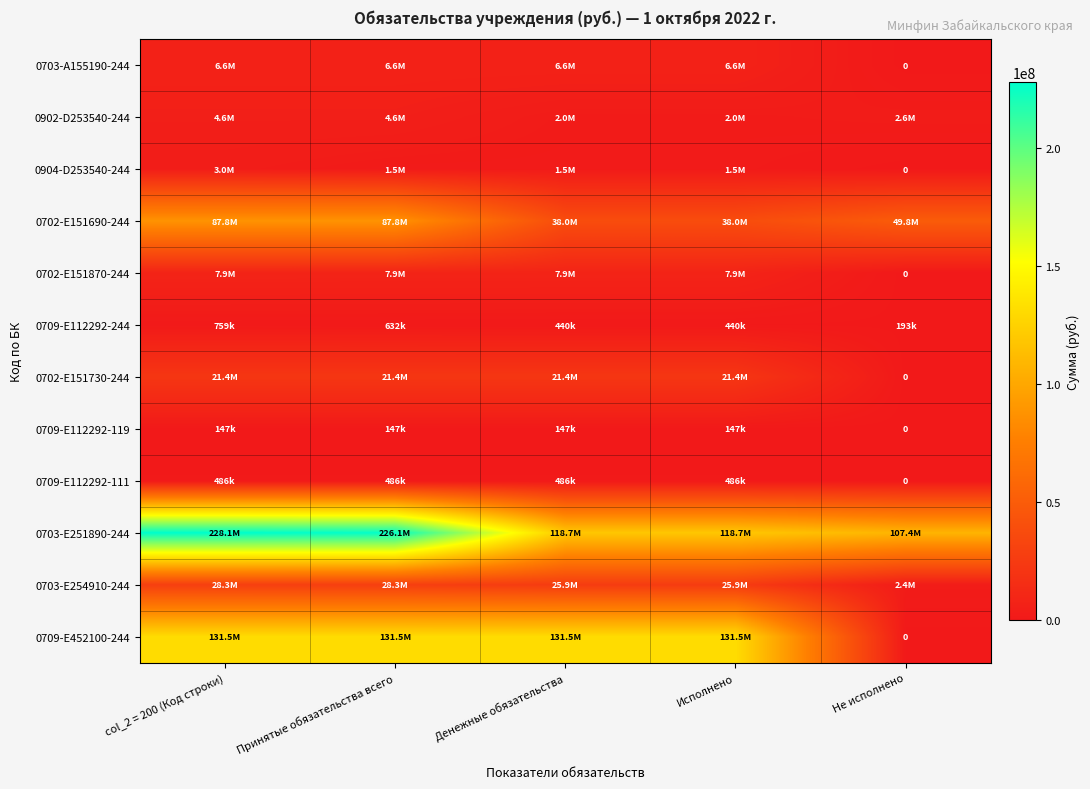

How many data points in 0703-A155190-244 are above 6593406?

4